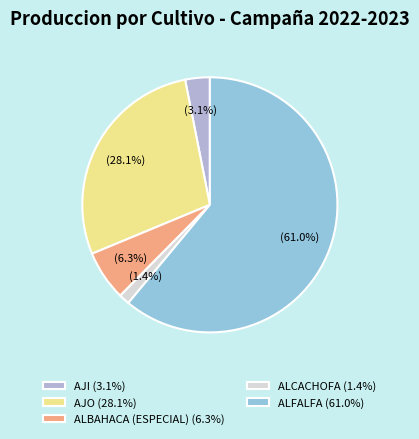

How many segments does this pie chart have?

5